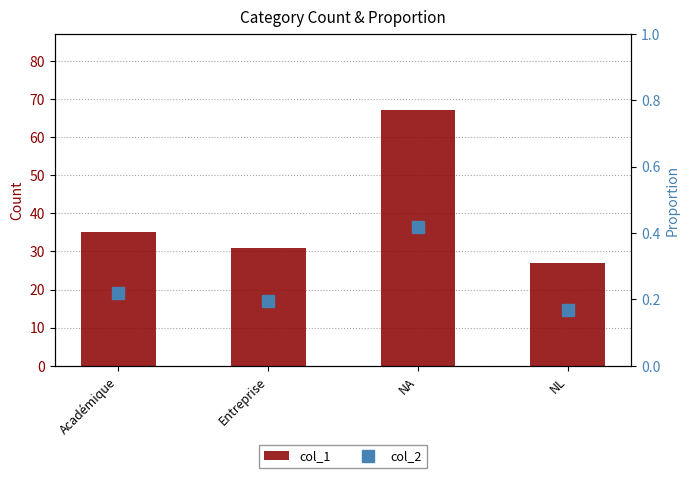

What are all the series names shown in the legend?

col_1, col_2